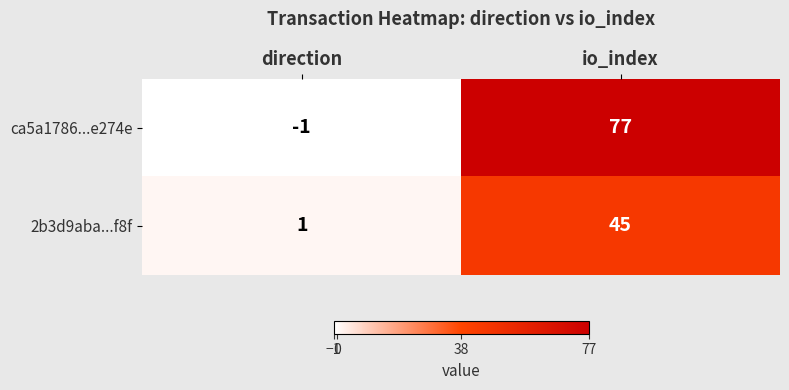

Reading left to right, transcribe all the data shown in this chart.

ca5a1786...e274e: -1	77
2b3d9aba...f8f: 1	45